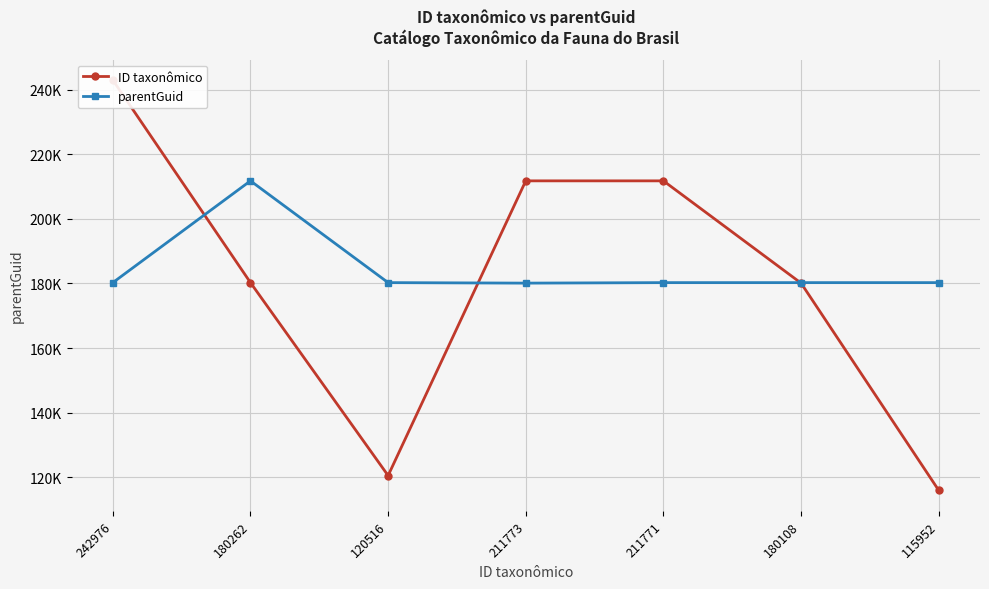

What is the label of the 4th point from the right?

211773